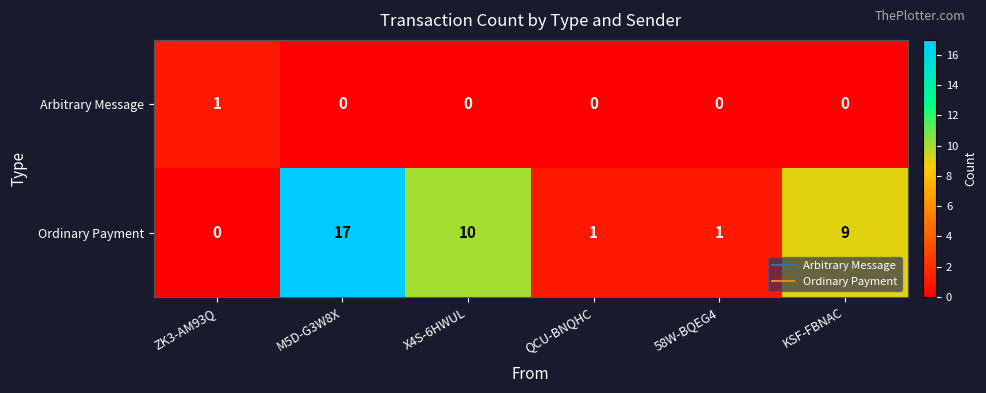

Reading right to left, what are all the values shown in this chart?

Arbitrary Message: 0	0	0	0	0	1
Ordinary Payment: 9	1	1	10	17	0